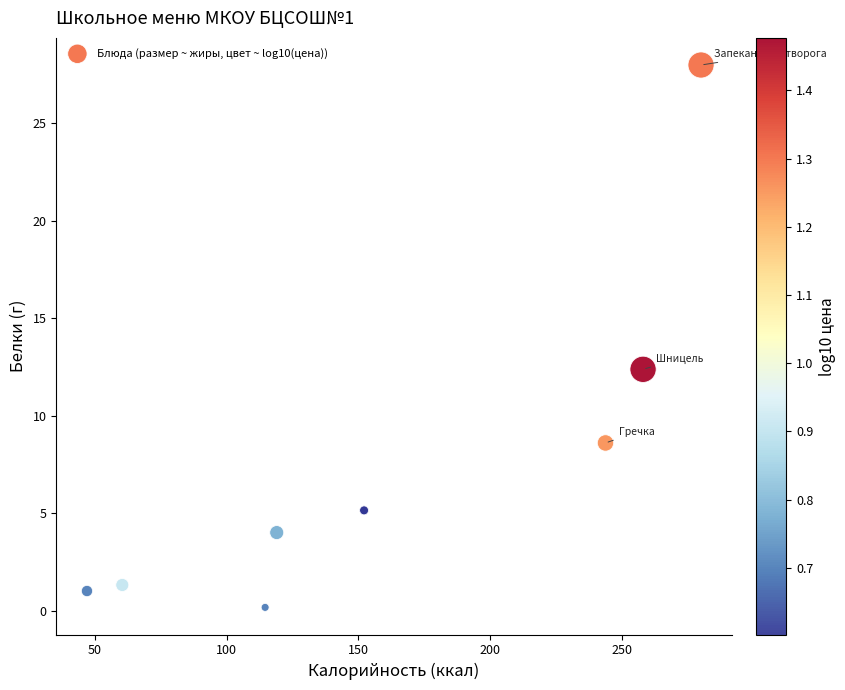

What Y value in the scatter plot is closest to 14?

12.4